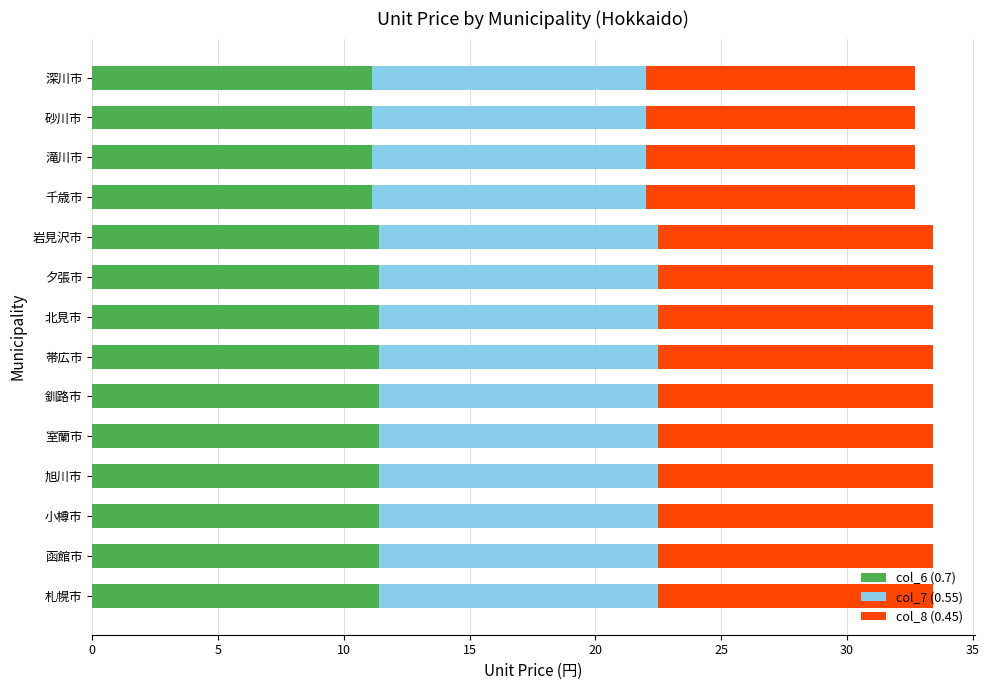

What is the total value across all series at 札幌市?

33.4